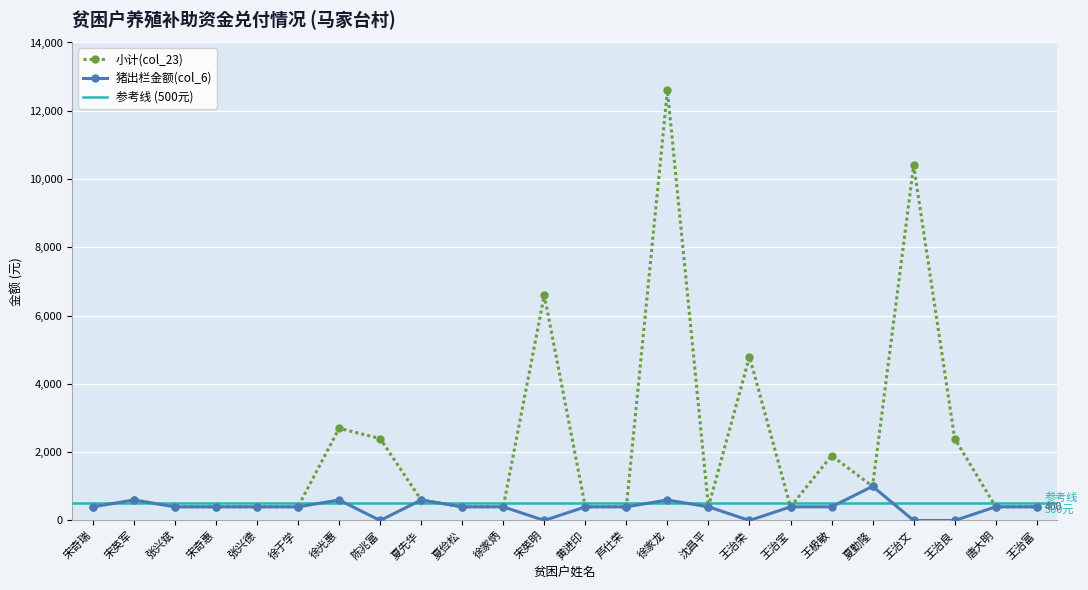

Is it true that 小计(col_23) equals 3320 at 王极敏?

False